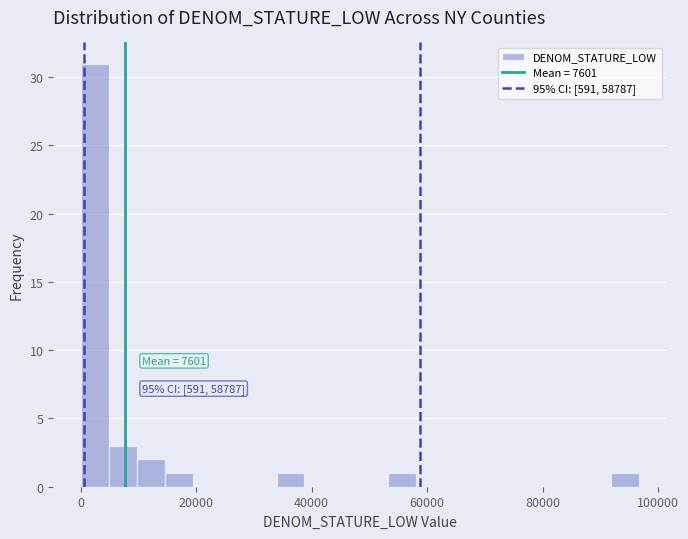

Read against the x-axis, roughly where is the centre of the tallest bar?

2000